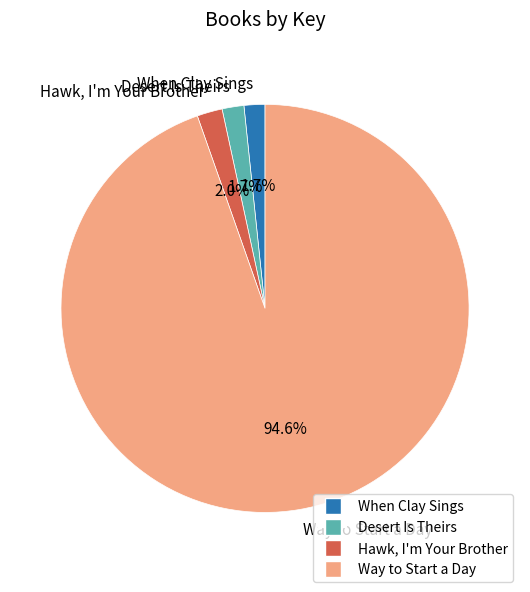

What percentage is the Way to Start a Day slice, to the nearest percent?

95%